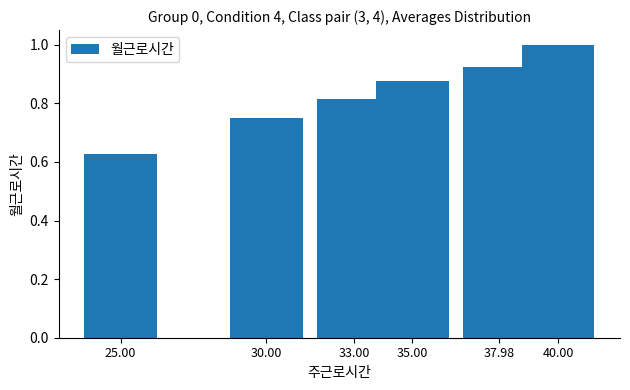

Which label corresponds to the smallest value in the chart?

25.00